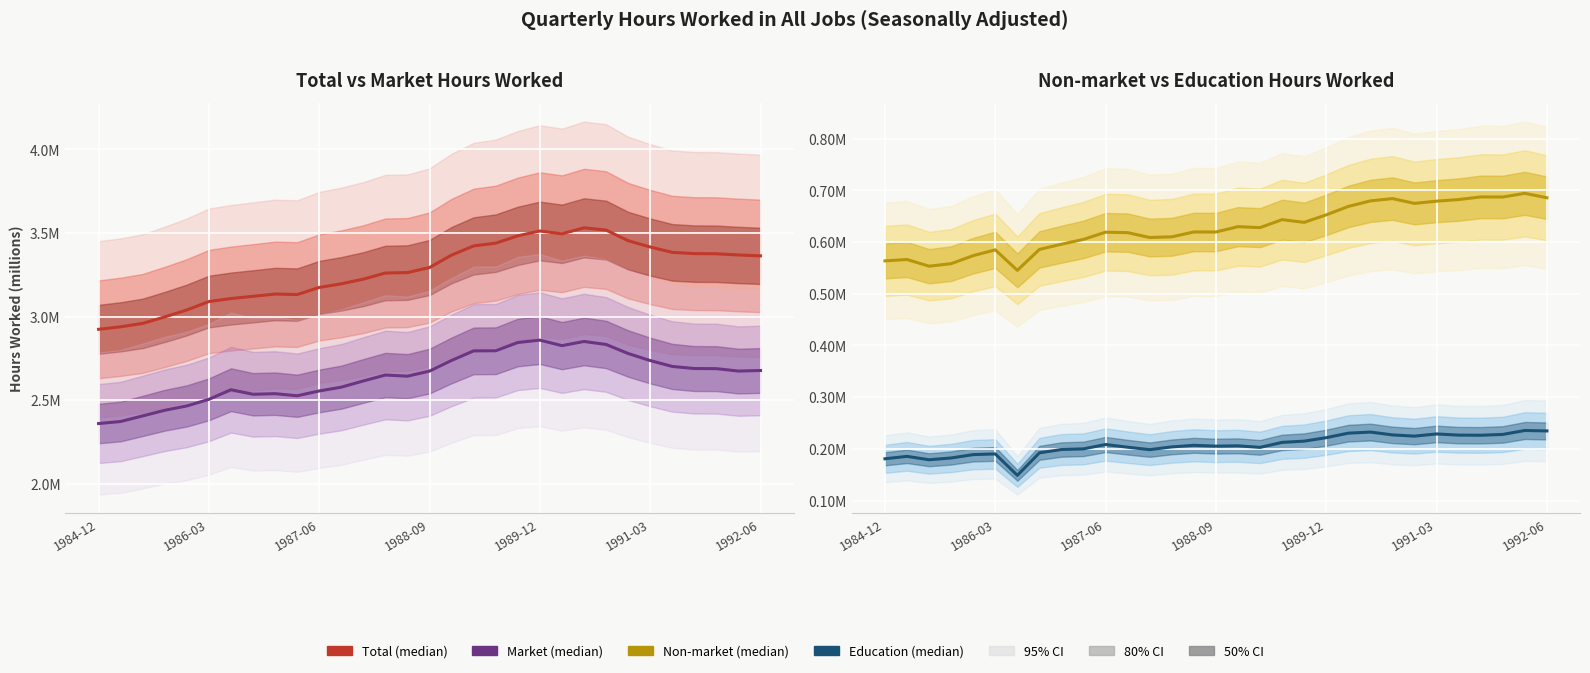

True or false: Education & Training and Non-market cross at least once.

False